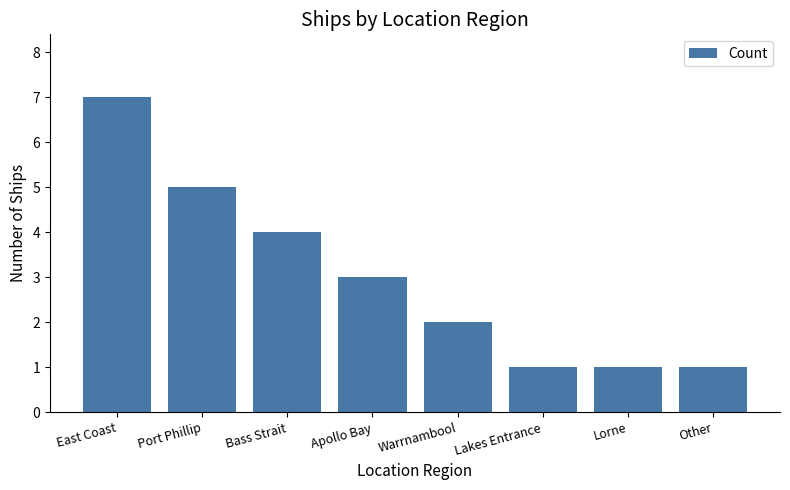

Count the number of categories in the chart.

8